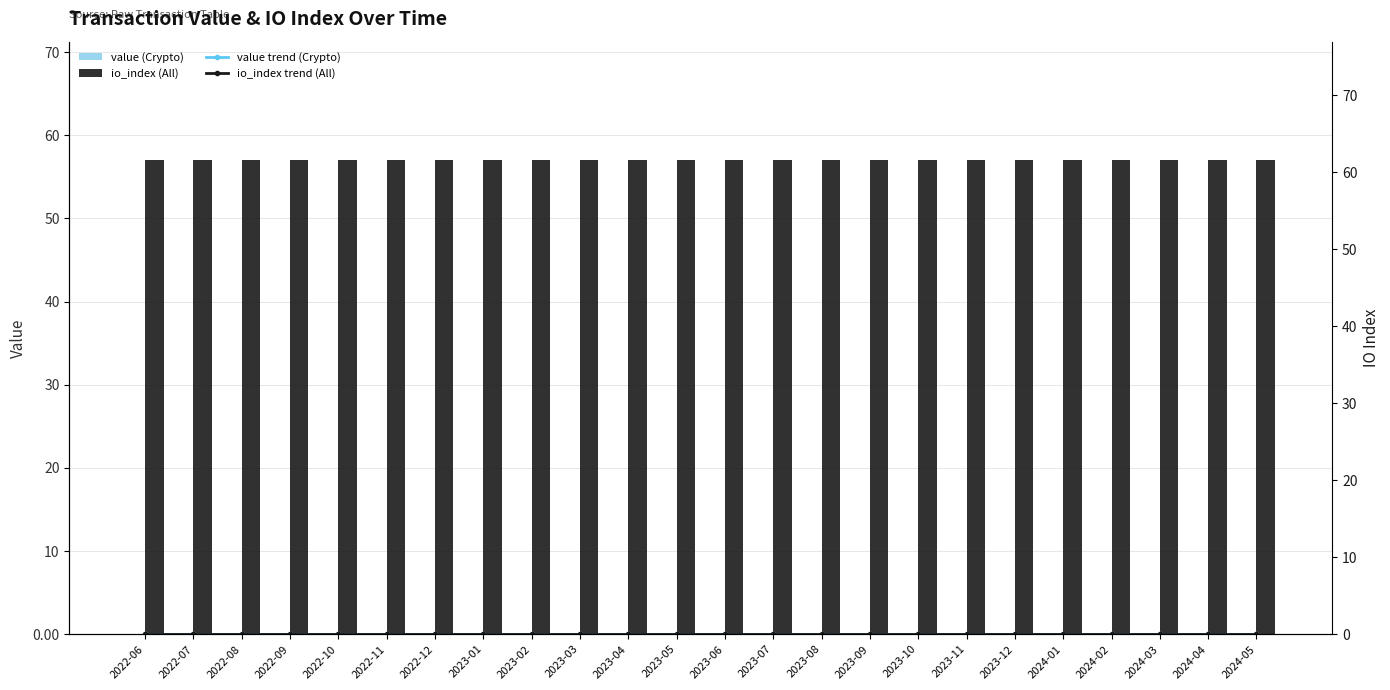

Does the chart contain any negative values?

No